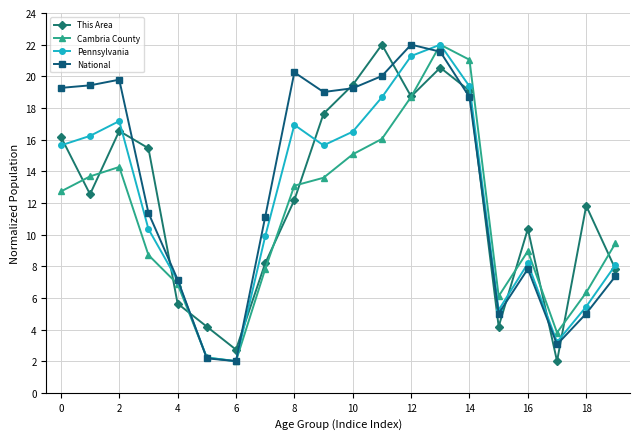

What is the value of the National point at the 11th from the left?

19.2